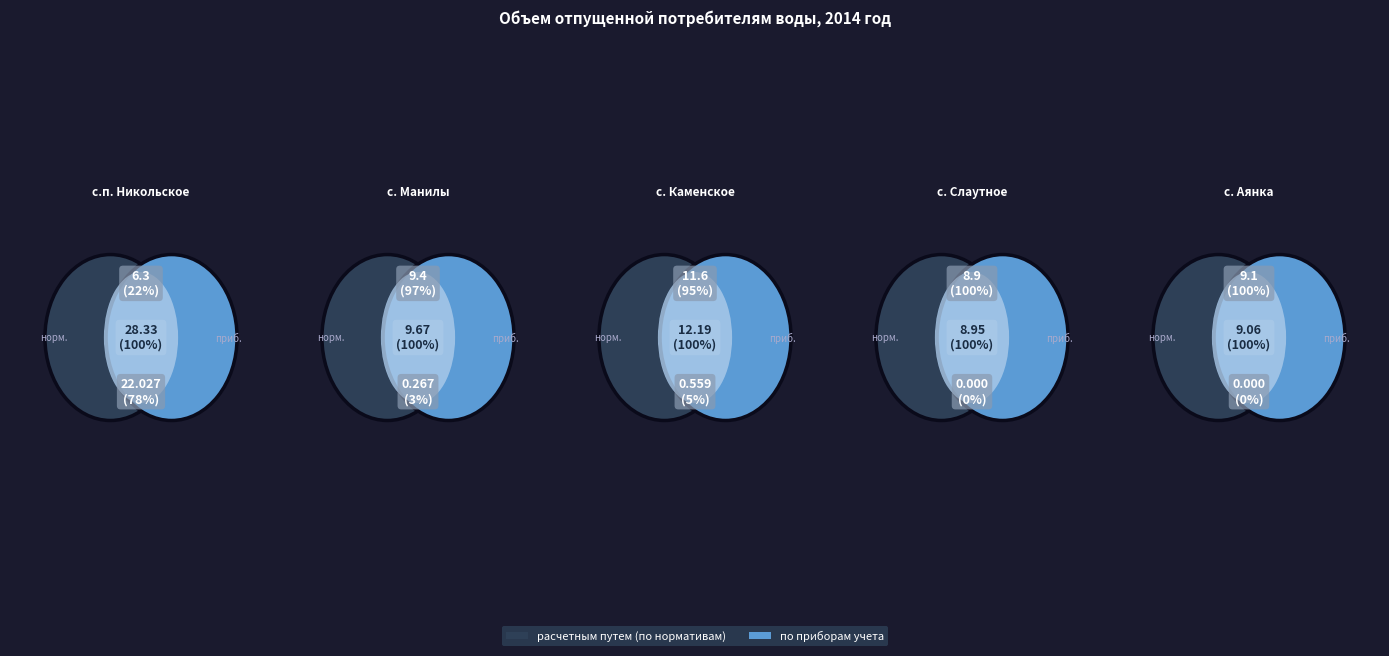

How many segments does this pie chart have?

5